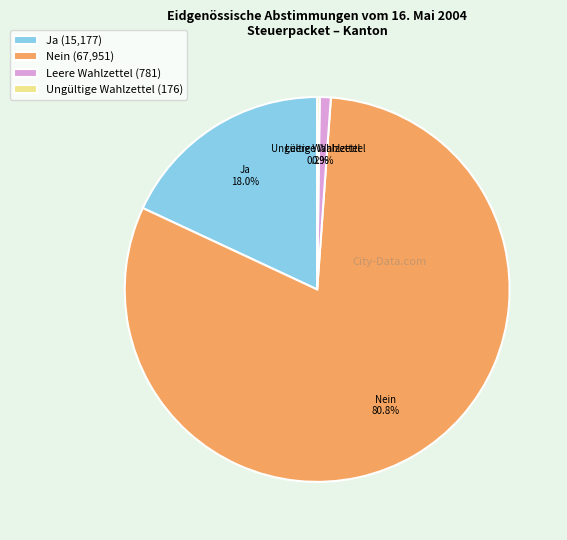

Is there a majority slice in this chart?

Yes